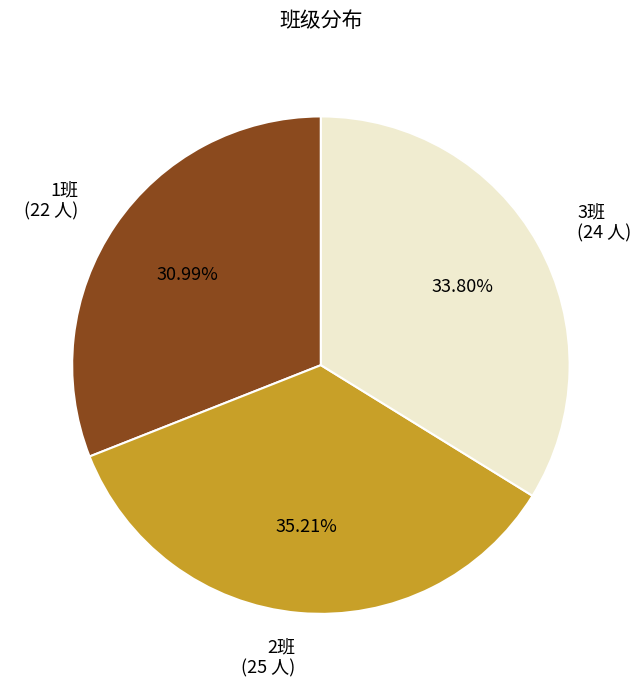

Combined, do 3班 and 1班 account for over 50%?

Yes